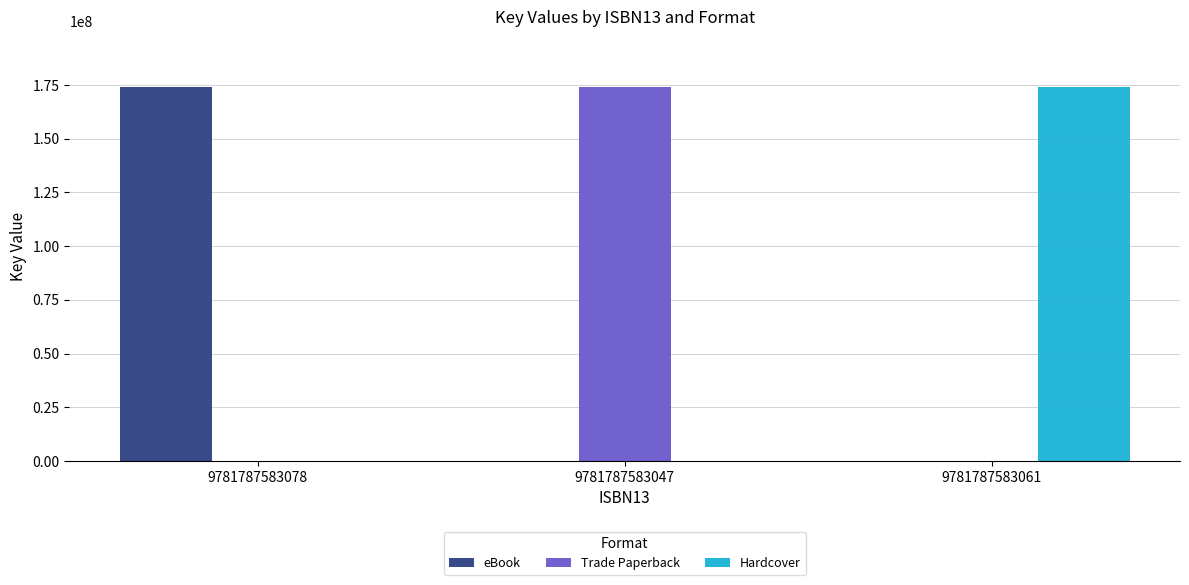

Reading left to right, extract all data points from this chart.

eBook: 9781787583078=173898750	9781787583047=0	9781787583061=0
Trade Paperback: 9781787583078=0	9781787583047=173898750	9781787583061=0
Hardcover: 9781787583078=0	9781787583047=0	9781787583061=173898750